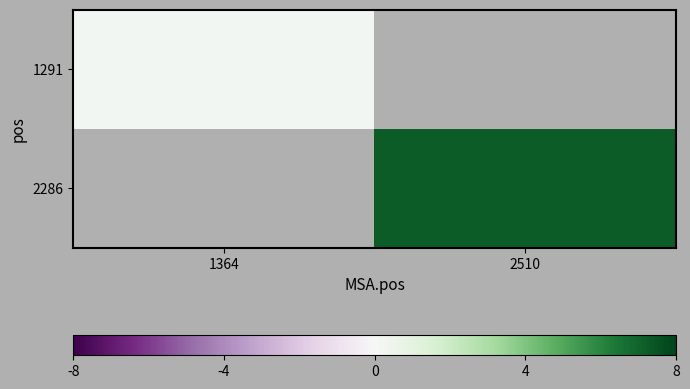

Is it true that 2286 equals 3.4 at 2510?

False